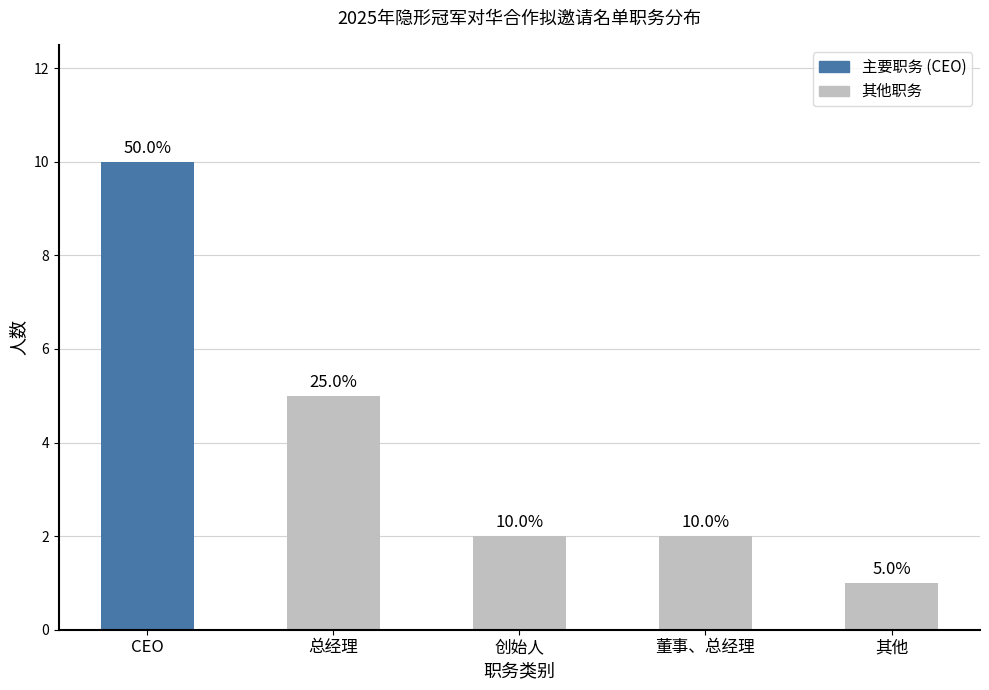

What is the difference between the second highest and minimum values?

4